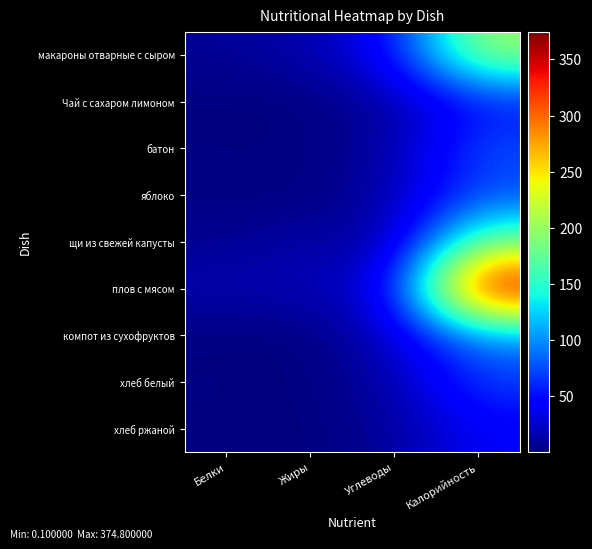

Rank the series at Углеводы from highest to lowest value.

макароны отварные с сыром, плов с мясом, компот из сухофруктов, яблоко, хлеб белый, батон, Чай с сахаром лимоном, щи из свежей капусты, хлеб ржаной